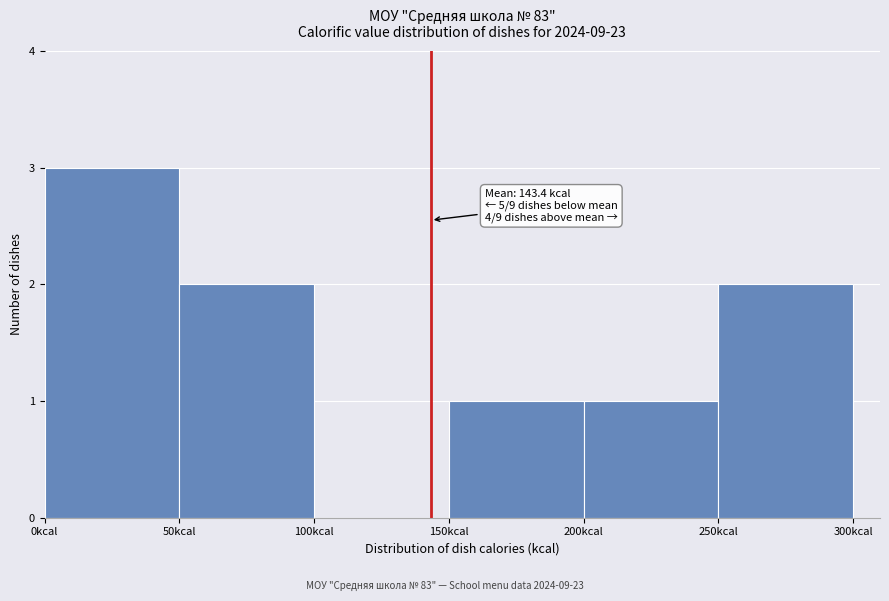

Which range on the x-axis has the tallest bar?

0 to 50